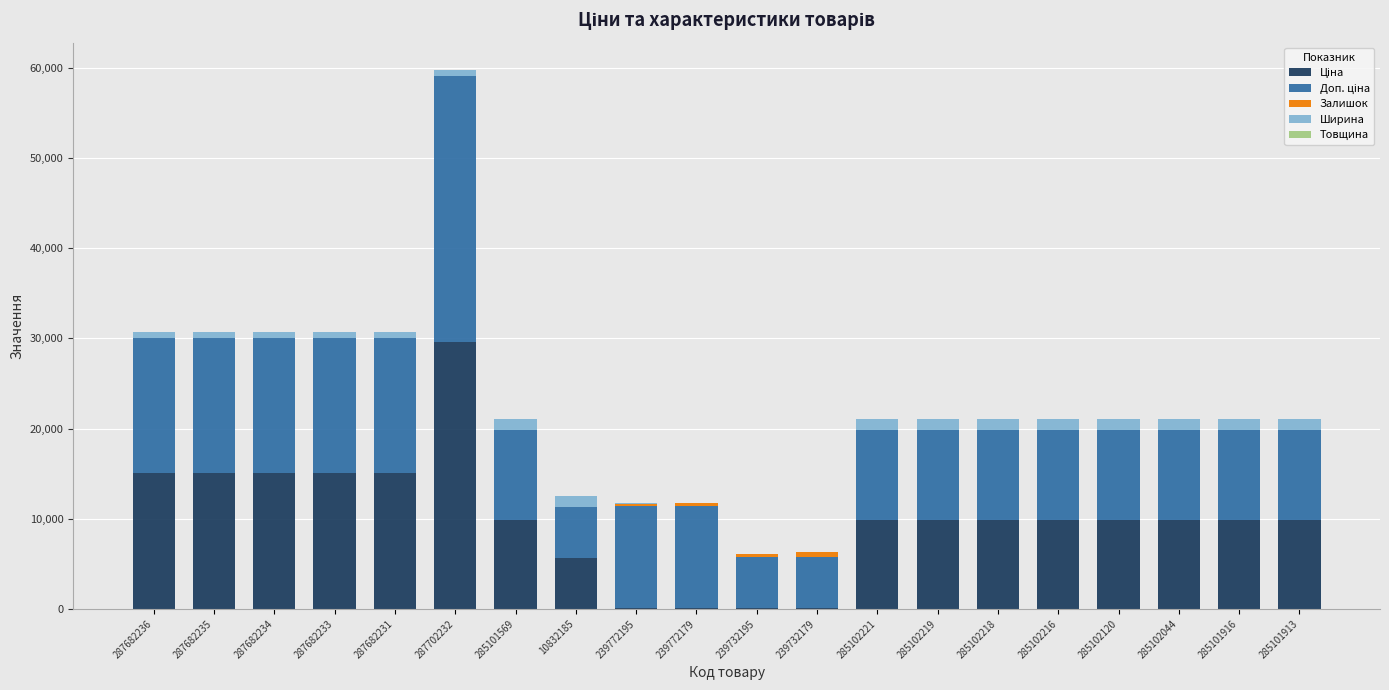

At which category is the sum across all series the highest?

287702232